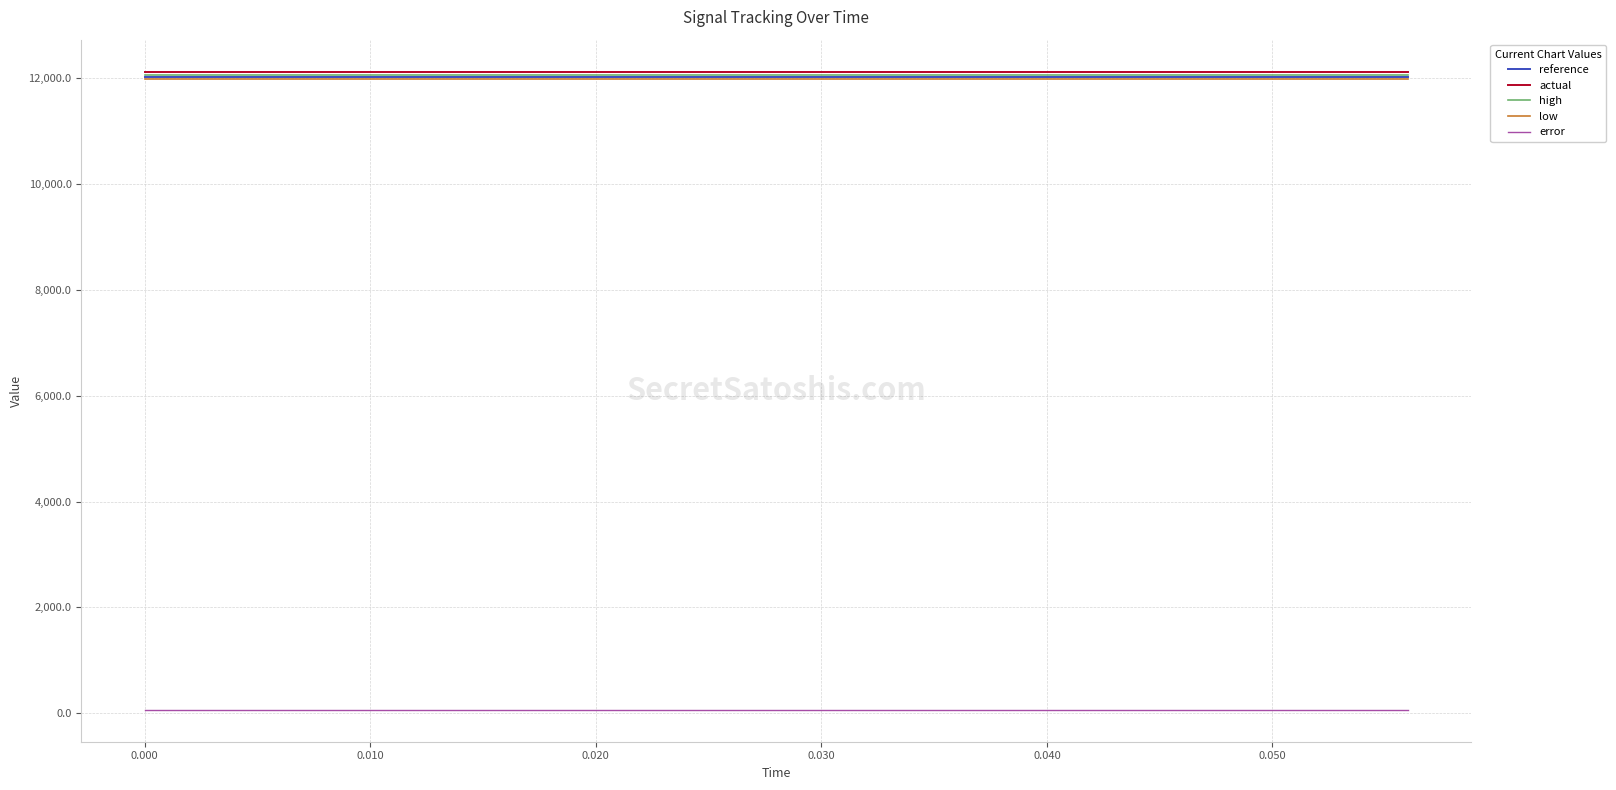

What is the maximum value shown in the chart?

12124.4